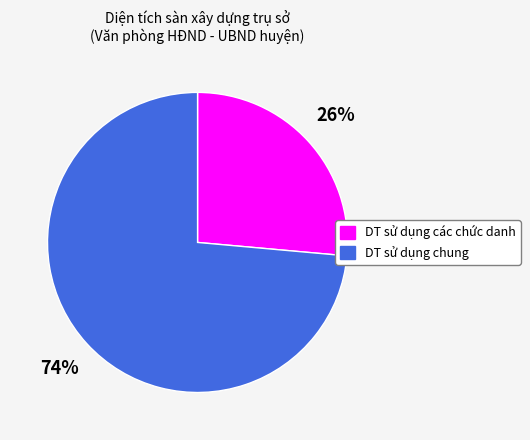

Combined, do DT sử dụng các chức danh and DT sử dụng chung account for over 50%?

Yes